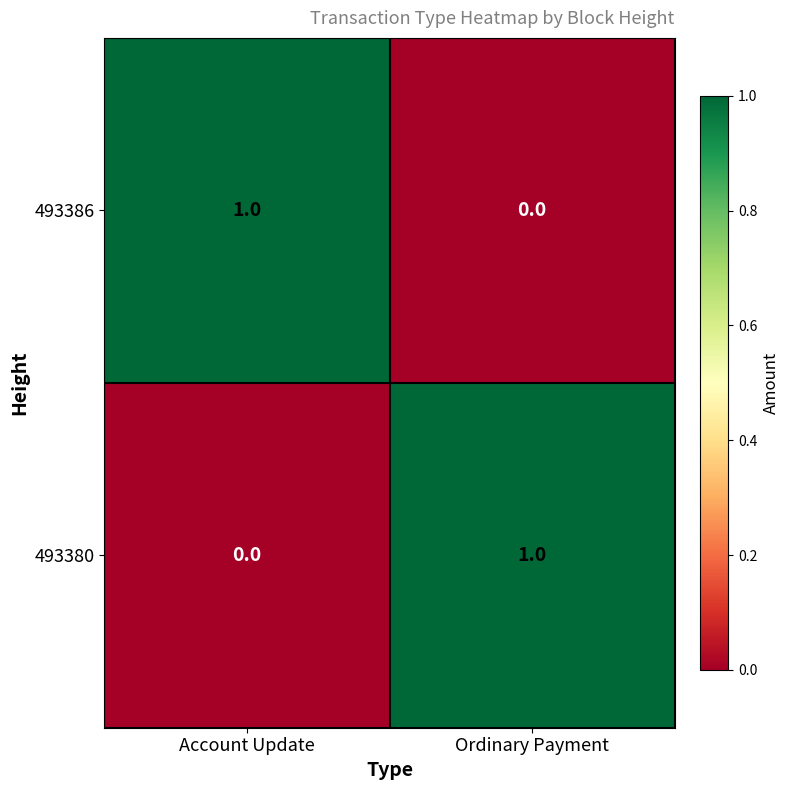

How many values in 493386 are above zero?

1